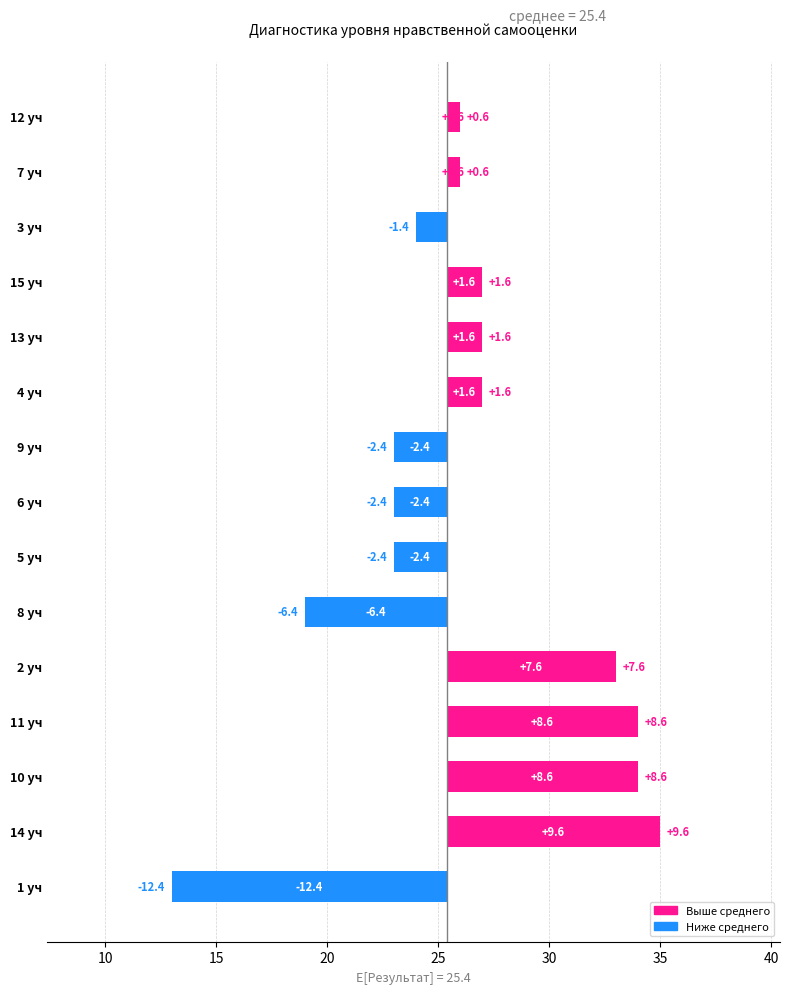

List the labels in order of value, largest first.

14 уч, 10 уч, 11 уч, 2 уч, 4 уч, 13 уч, 15 уч, 7 уч, 12 уч, 3 уч, 5 уч, 6 уч, 9 уч, 8 уч, 1 уч